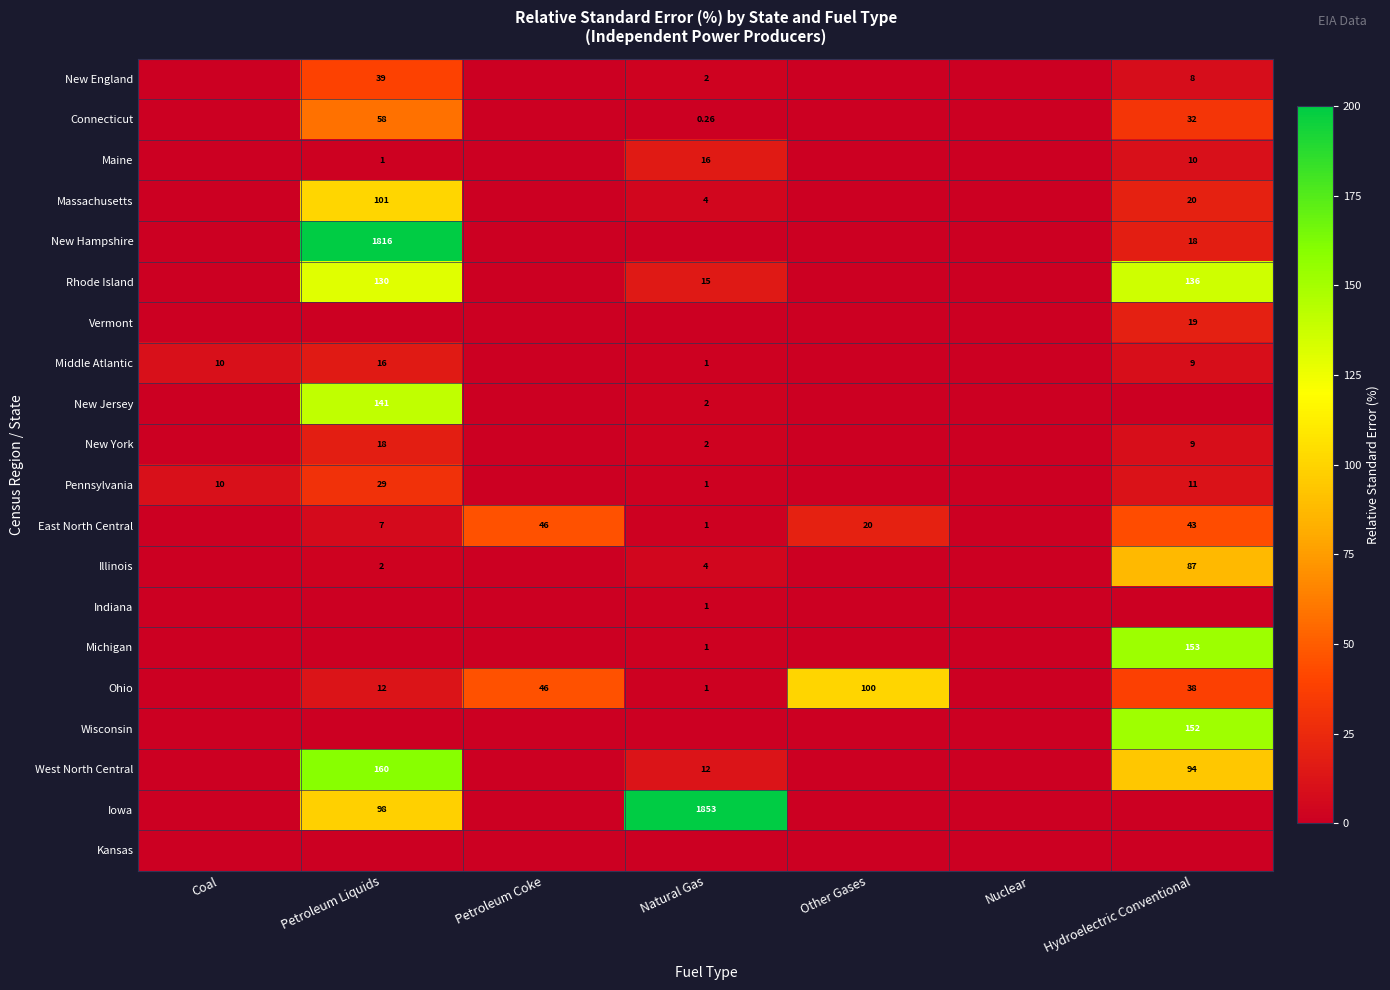

What is the difference between the Middle Atlantic values at Other Gases and Coal?

10.0